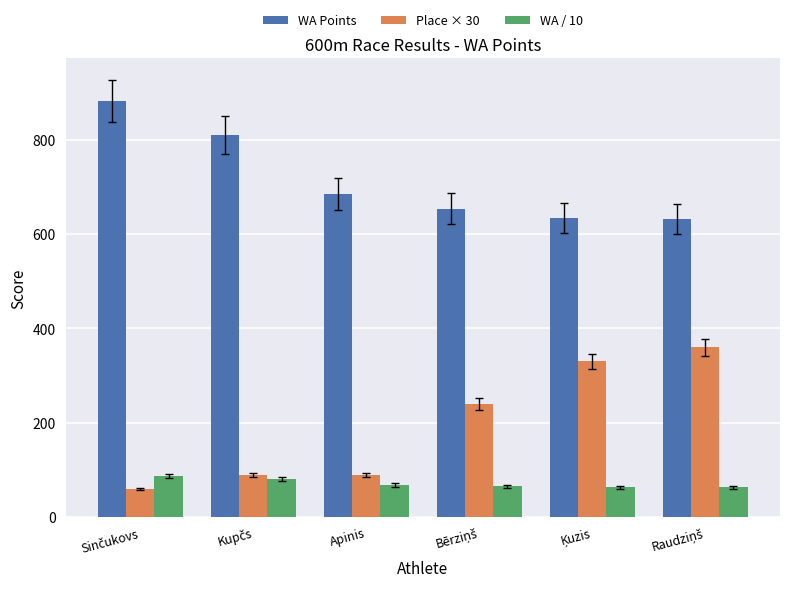

What is the maximum value for Place × 30?

360.0